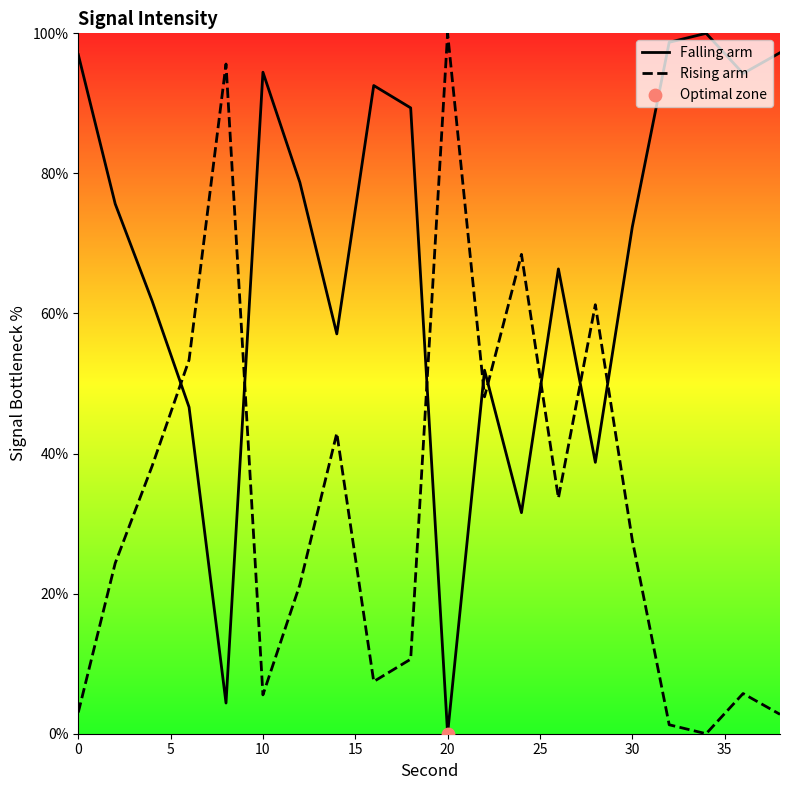

What is the difference between the maximum and minimum values in the Falling arm series?

100.0